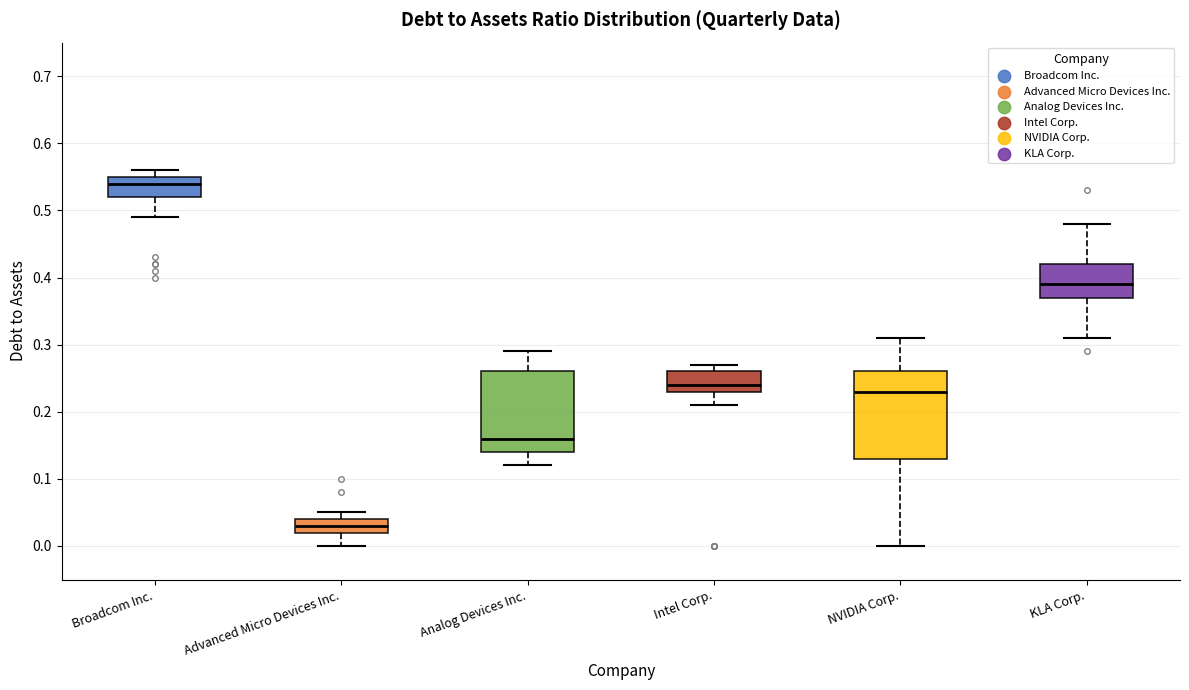

Which box's median line is the highest?

Broadcom Inc.